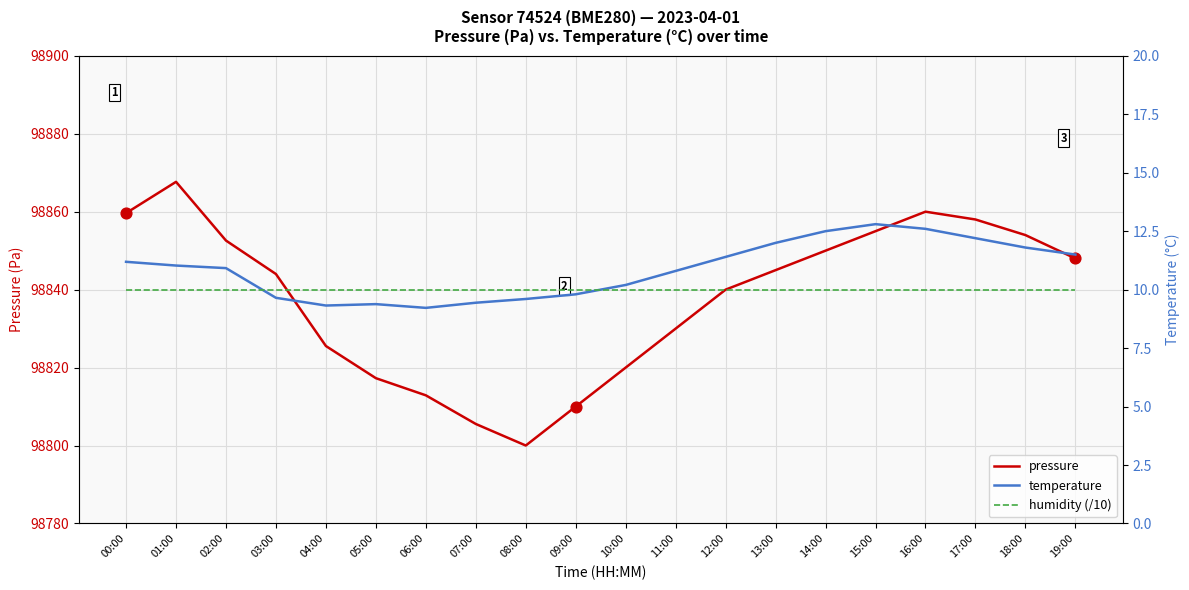

At how many categories does at least one series exceed 40052?

20